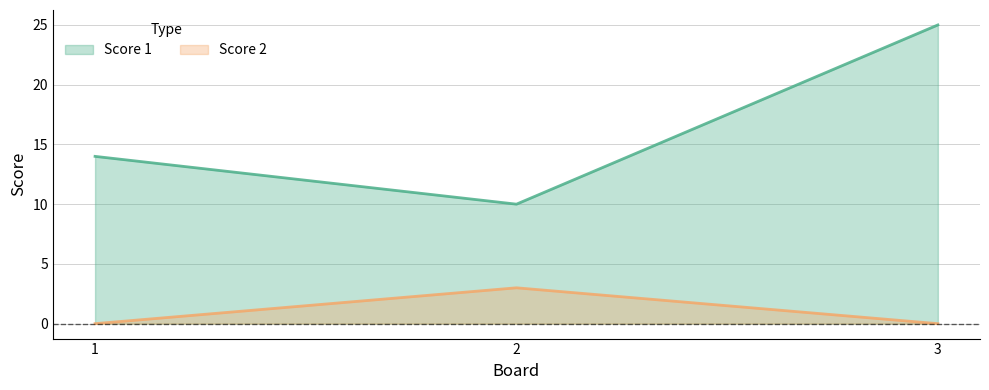

Does the chart have visible grid lines?

Yes